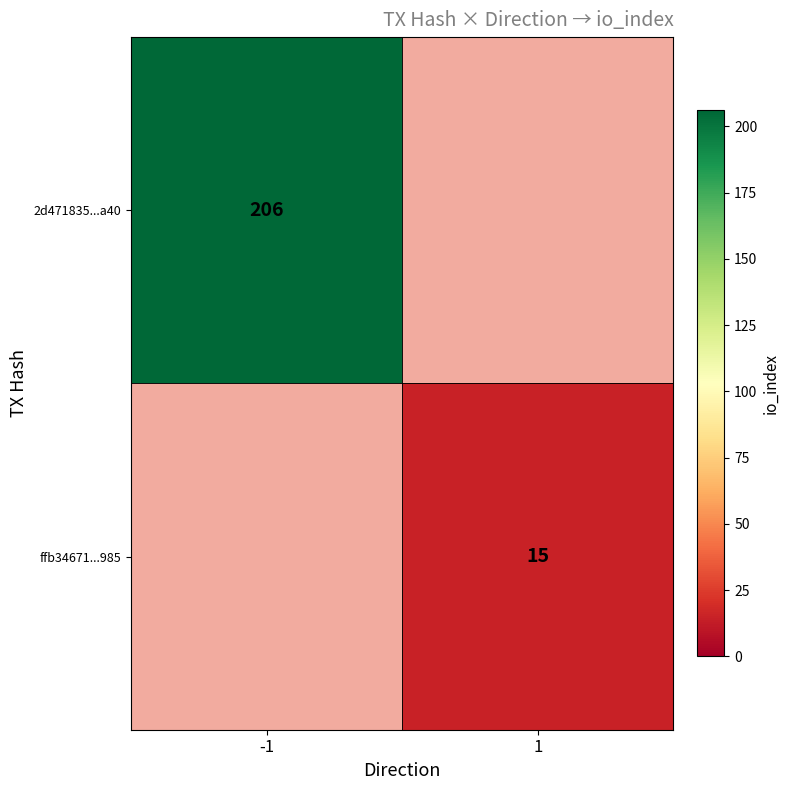

Is it true that 2d471835...a40 equals 138 at -1?

False